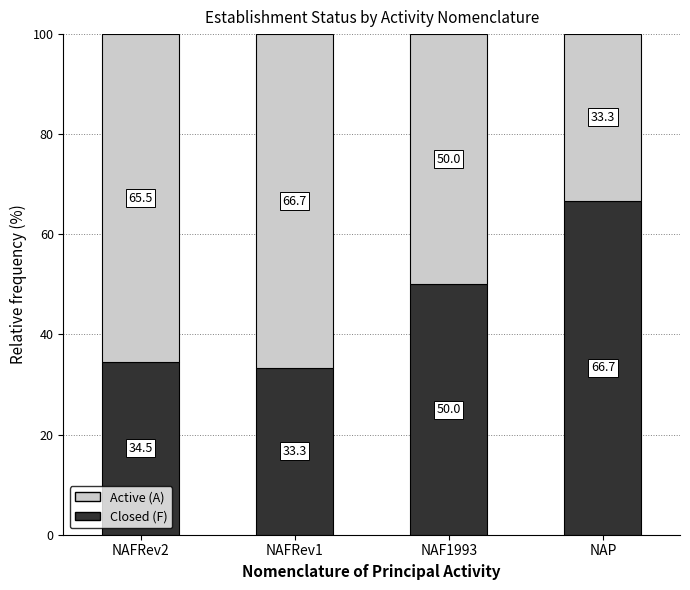

What is the highest value of the Closed (F) series?

66.7